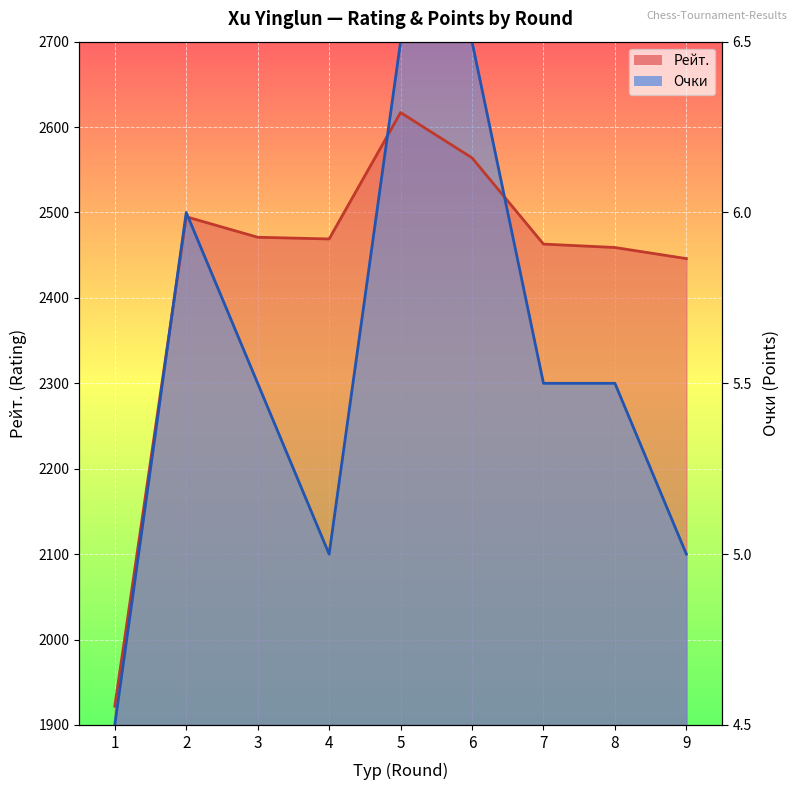

The value of Рейт. at 6 is 647. True or false?

False